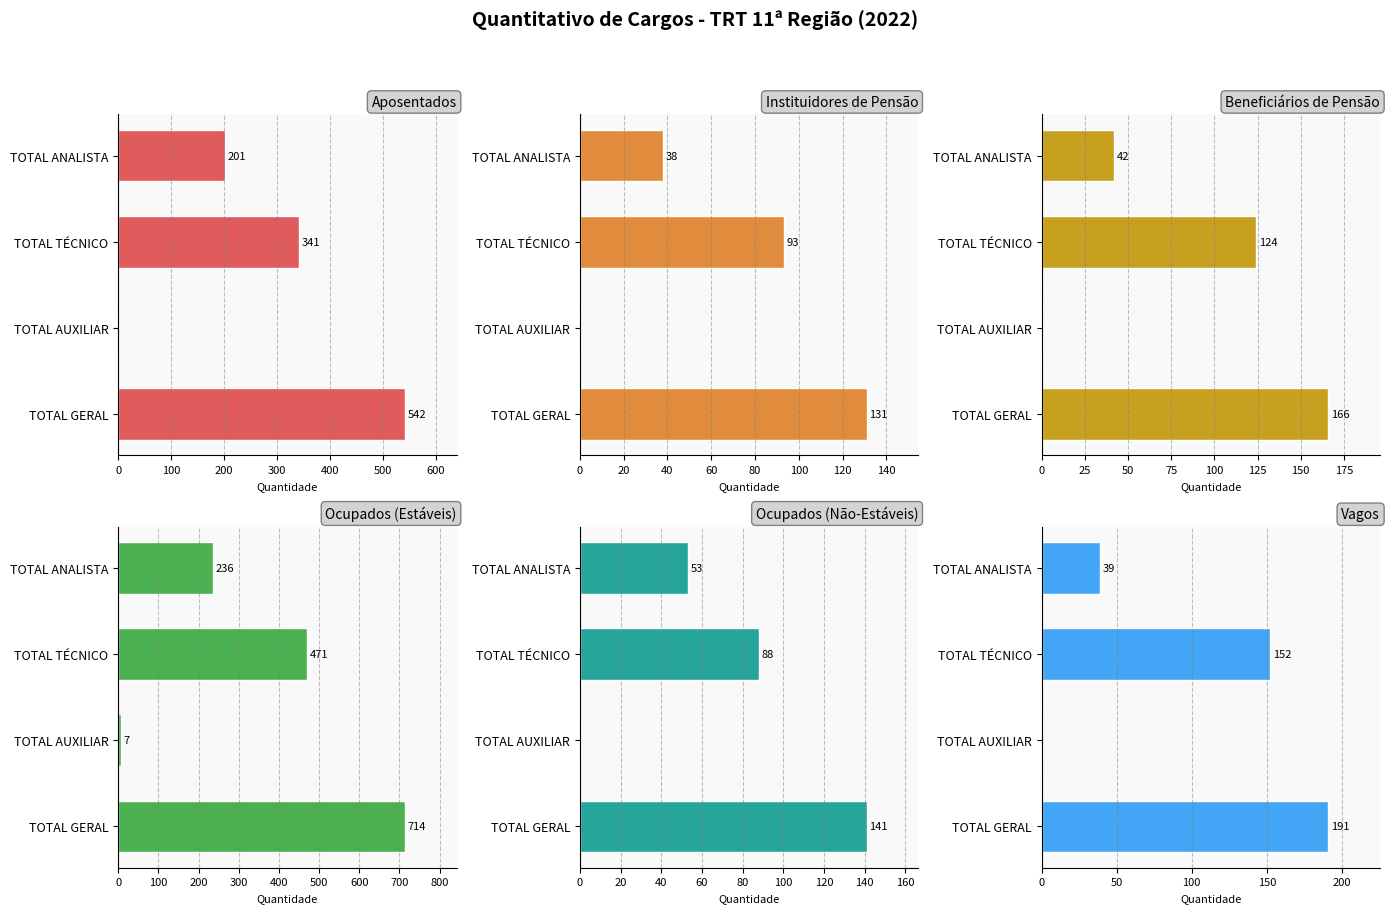

Does the chart contain stacked bars?

No